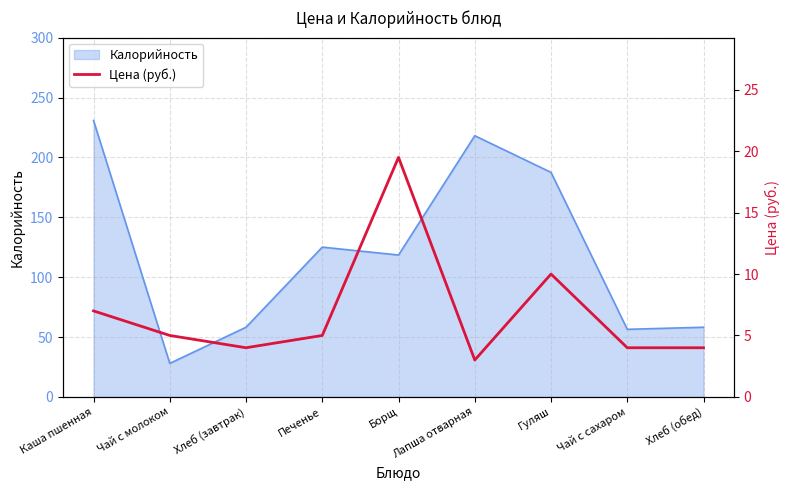

True or false: Калорийность has a value of 315.5 at Каша пшенная.

False